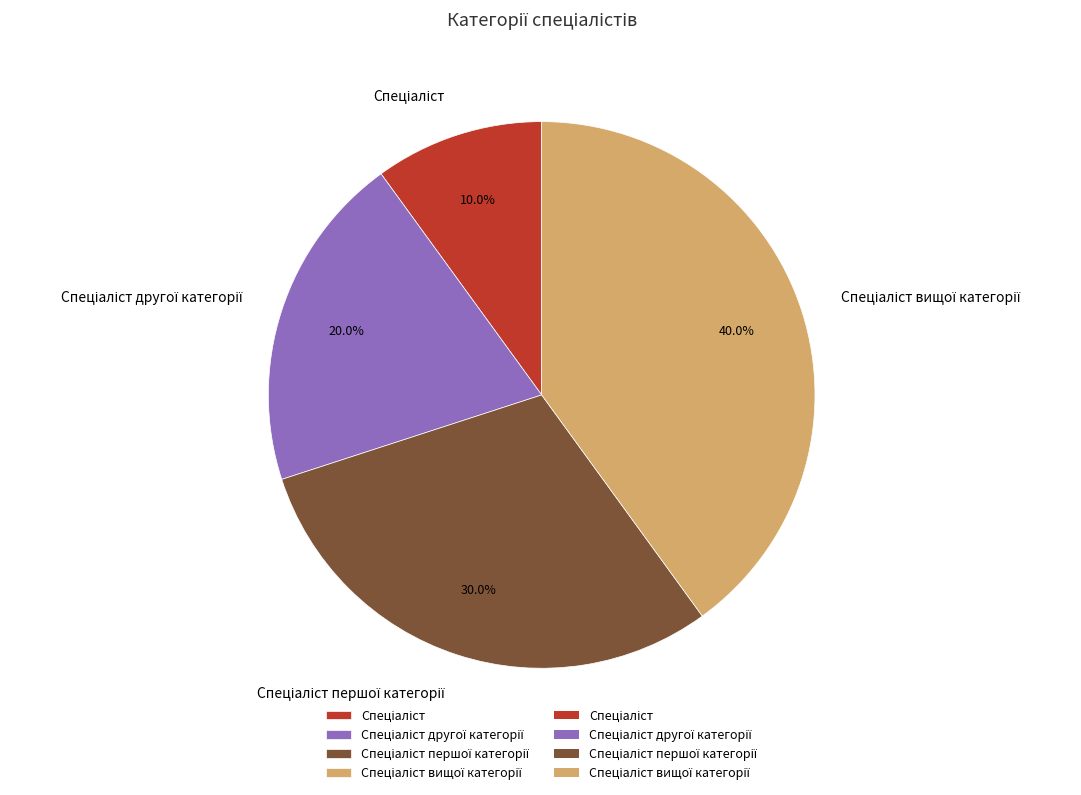

Is there any slice that represents more than half of the pie?

No